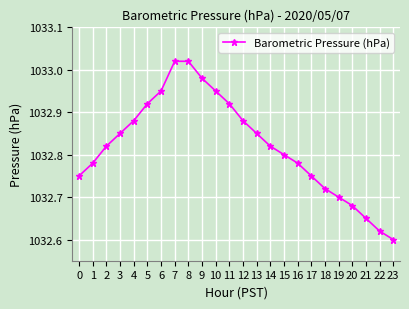

What is the ratio of the value at 11 to the value at 8?

1.0